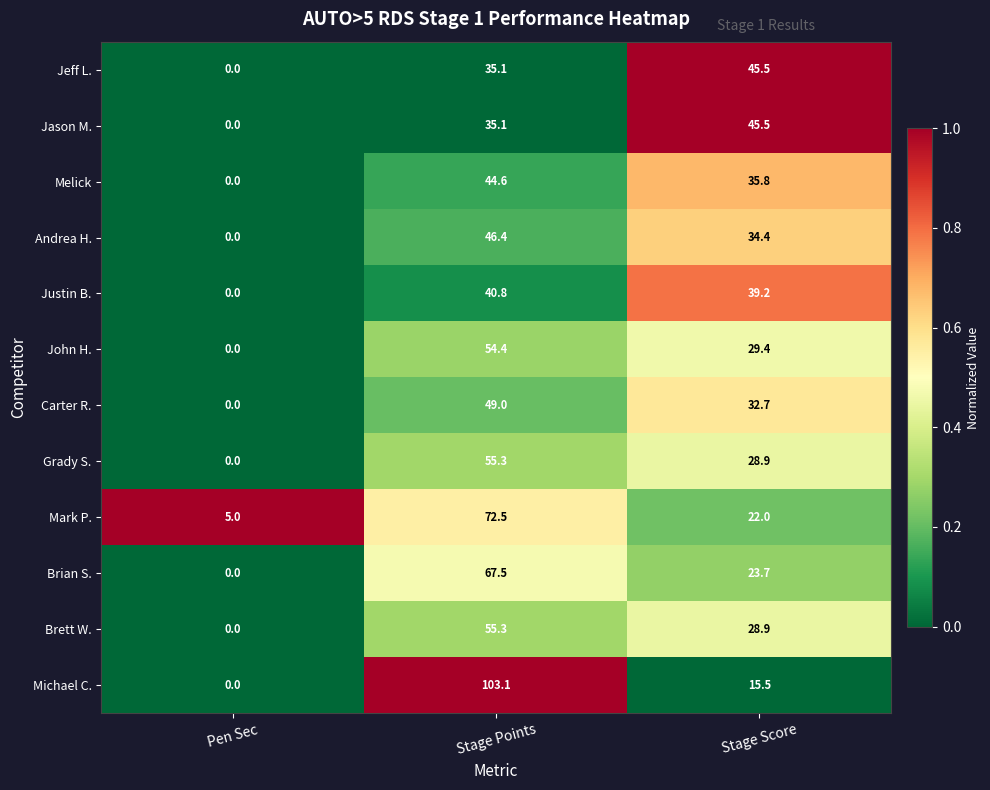

Where is Brett W. nearest to the value 27?

Stage Score